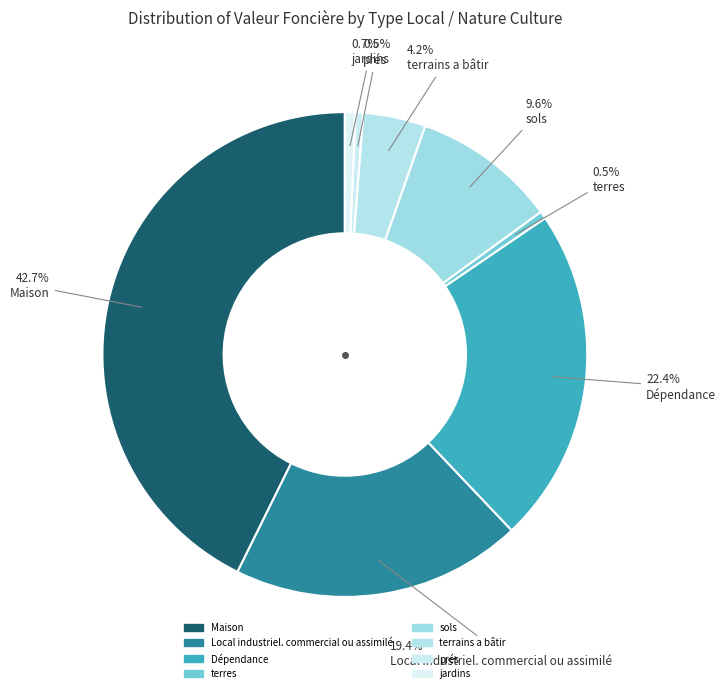

To the nearest percent, what is the difference between the largest and smallest slice percentages?

42%